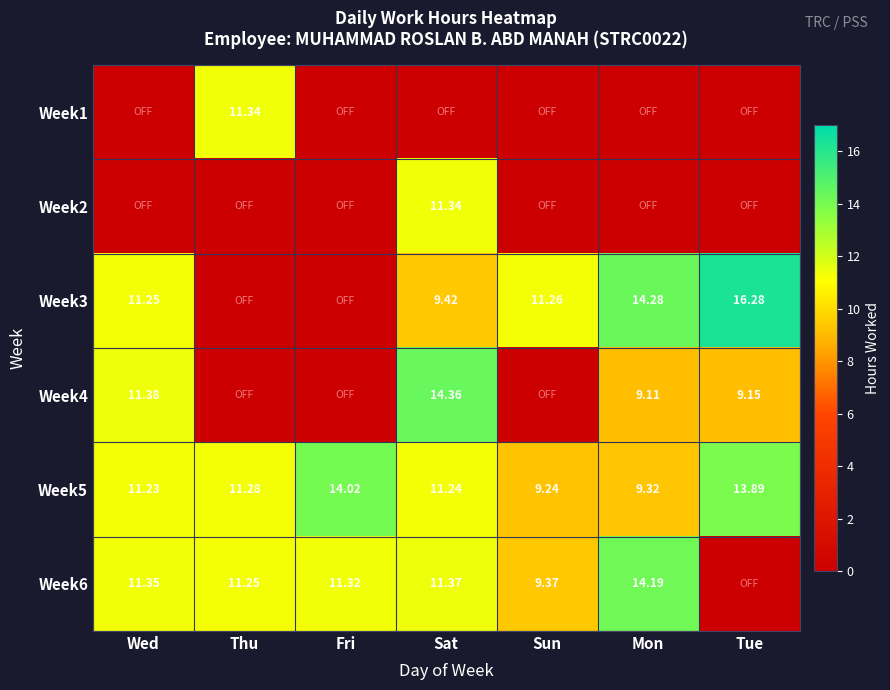

Is the value of Week4 at Sat greater than the value of Week2 at Sat?

Yes